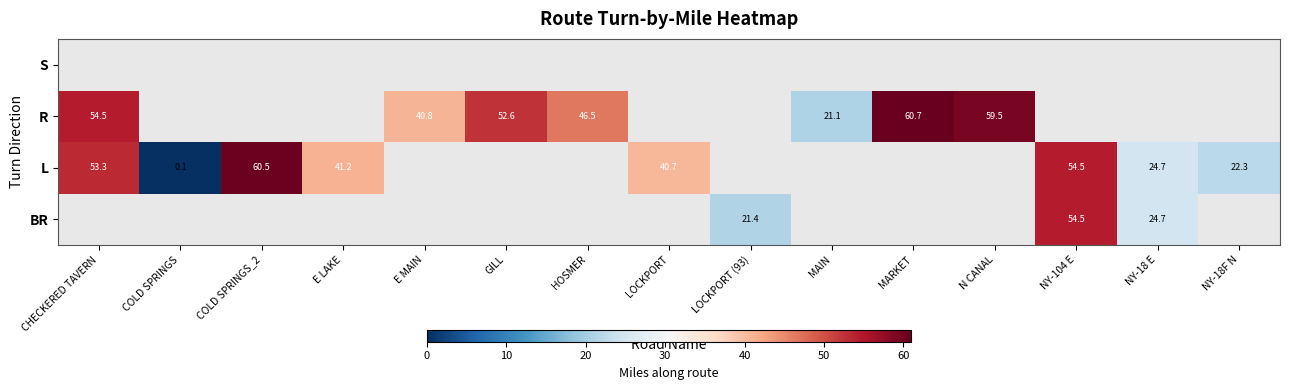

What is the minimum value shown in the chart?

0.1